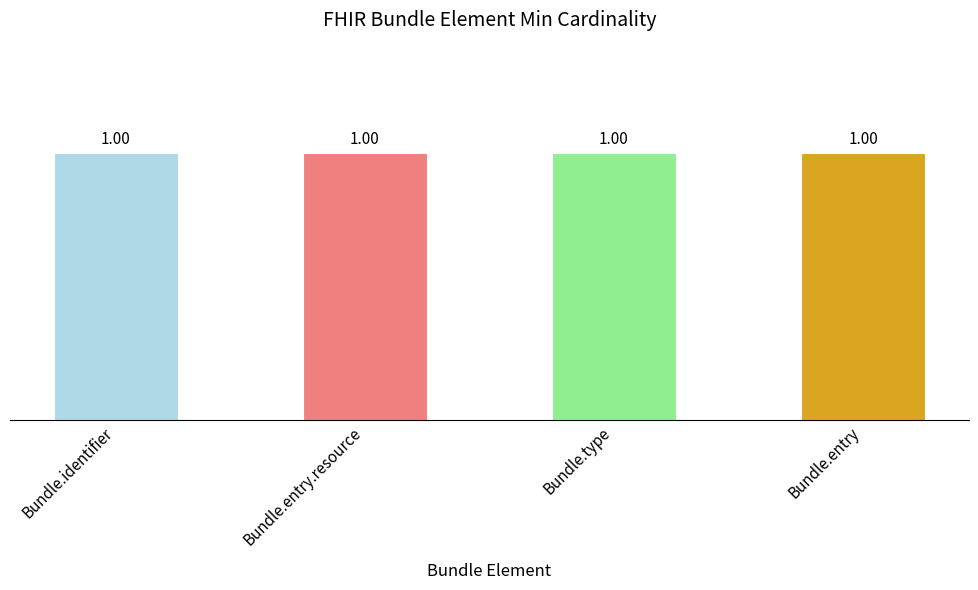

How many values in the Base Min series exceed 0?

1